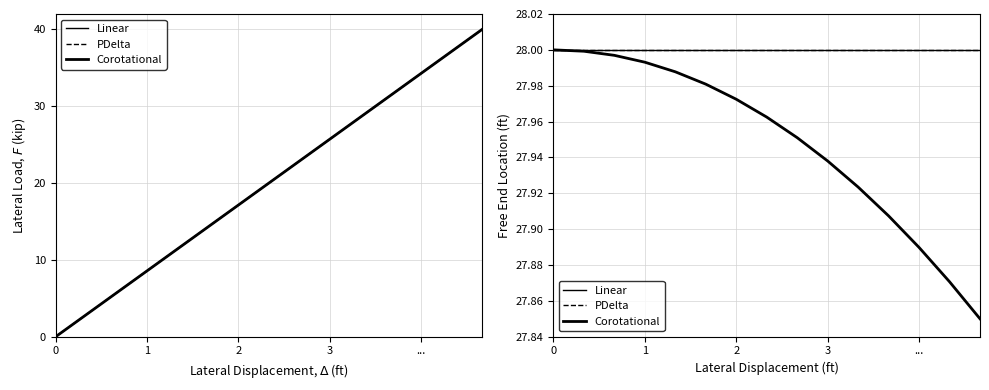

List the series in order of their peak value, highest first.

Linear, PDelta, Corotational